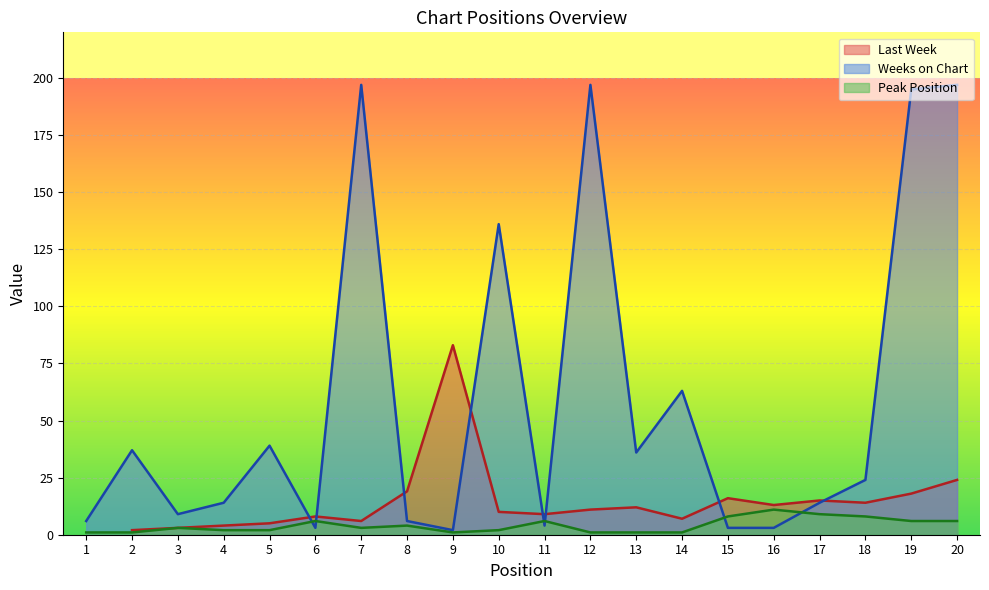

What is the approximate value of Peak Position at 20, to the nearest 10?

10